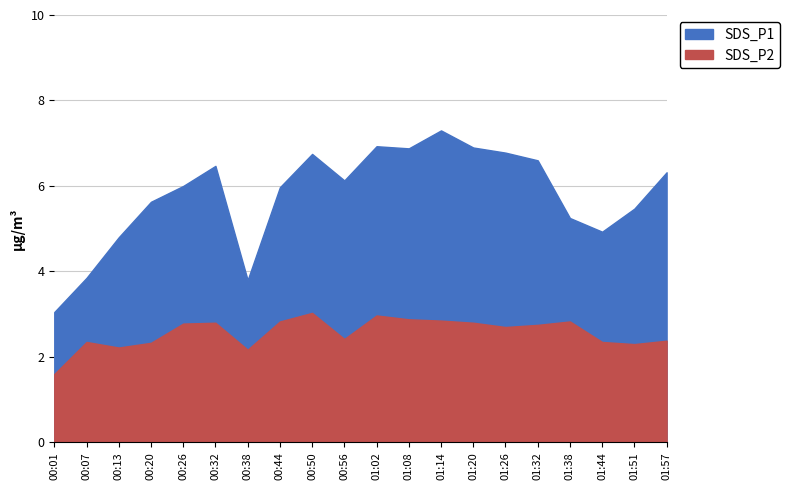

Reading left to right, transcribe all the data shown in this chart.

SDS_P1: 3.0	3.9	4.8	5.6	6.0	6.5	3.8	6.0	6.8	6.1	6.9	6.9	7.3	6.9	6.8	6.6	5.2	4.9	5.5	6.3
SDS_P2: 1.6	2.4	2.2	2.3	2.8	2.8	2.2	2.8	3.0	2.4	3.0	2.9	2.9	2.8	2.7	2.8	2.8	2.4	2.3	2.4